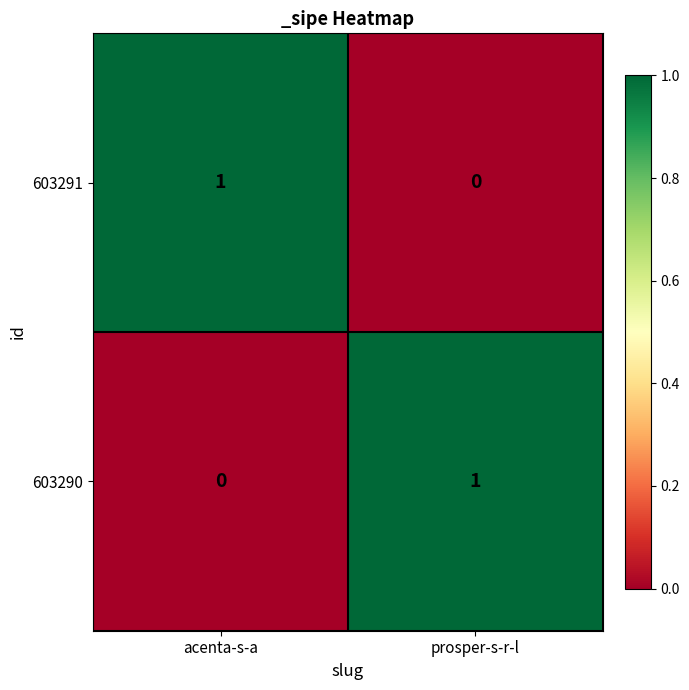

At which label is 603291 closest to 0?

prosper-s-r-l